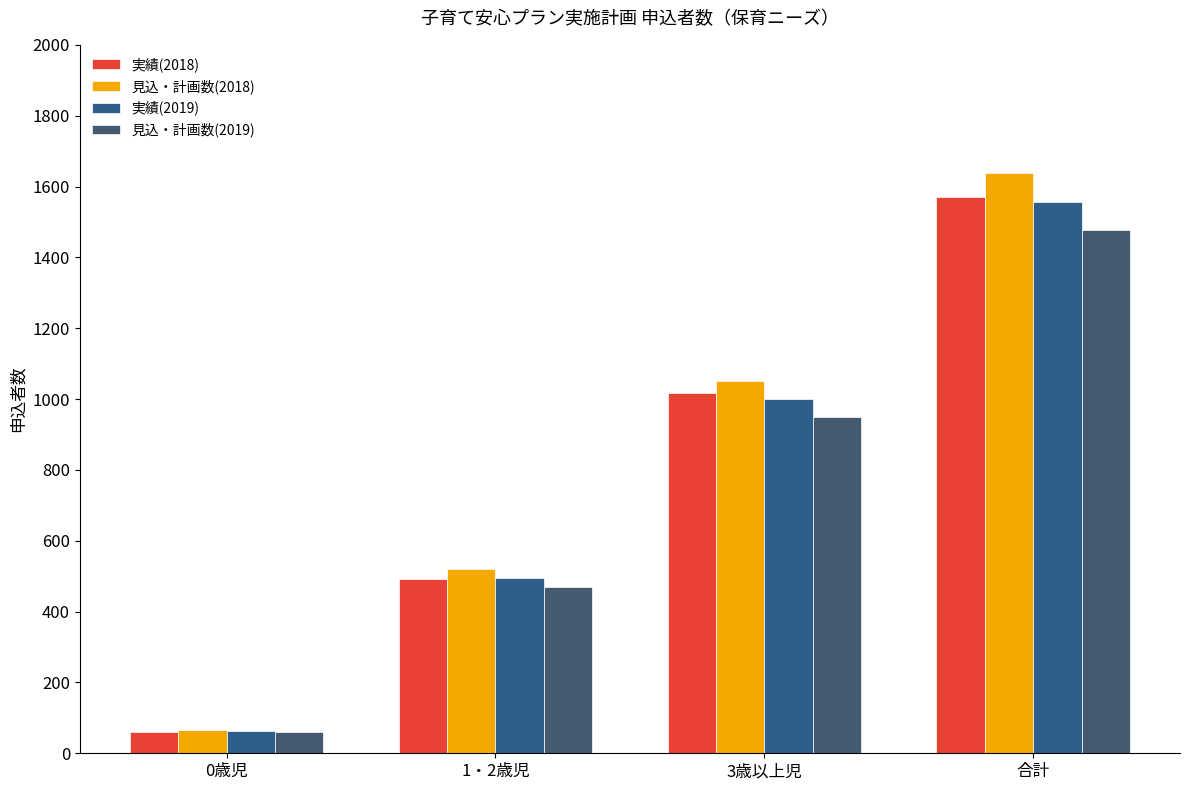

Reading left to right, what are all the values shown in this chart?

実績(2018): 61	492	1018	1571
見込・計画数(2018): 66	521	1051	1638
実績(2019): 62	495	999	1556
見込・計画数(2019): 59	470	949	1478